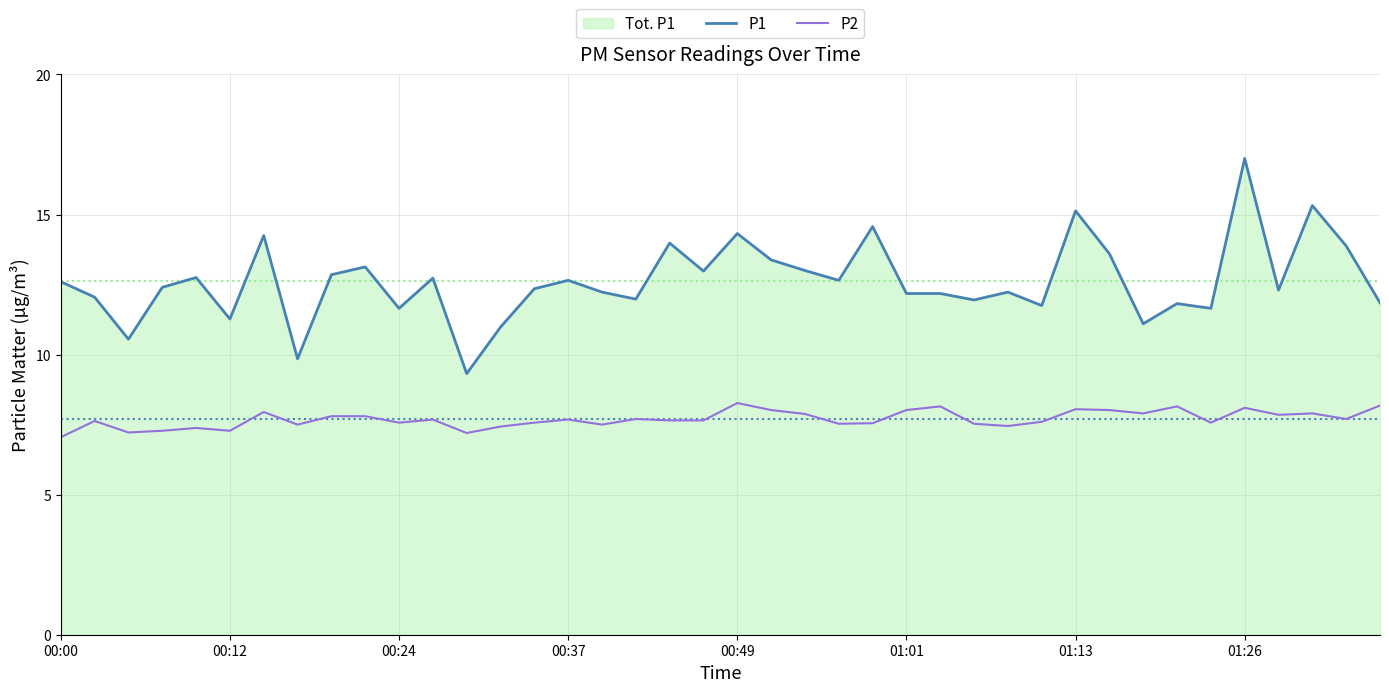

True or false: P2 and P1 intersect in this chart.

False